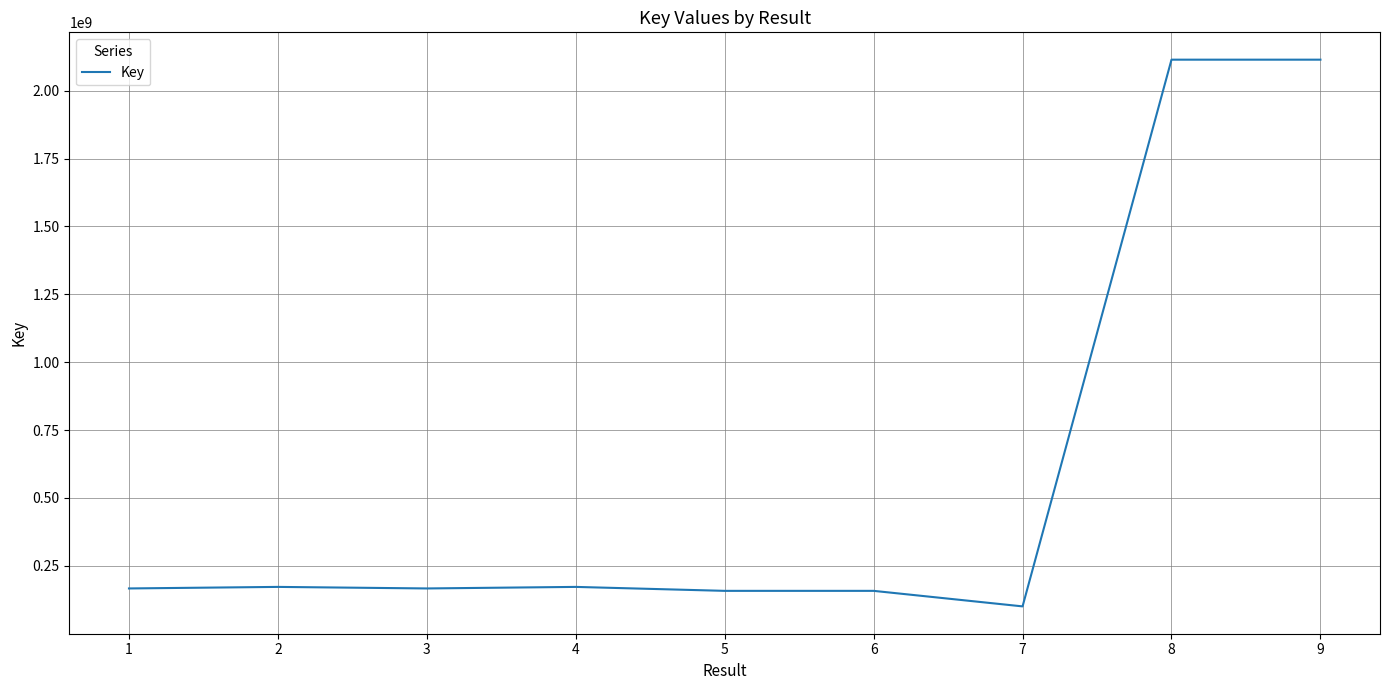

What is the change in value from 4 to 7?

-71738173